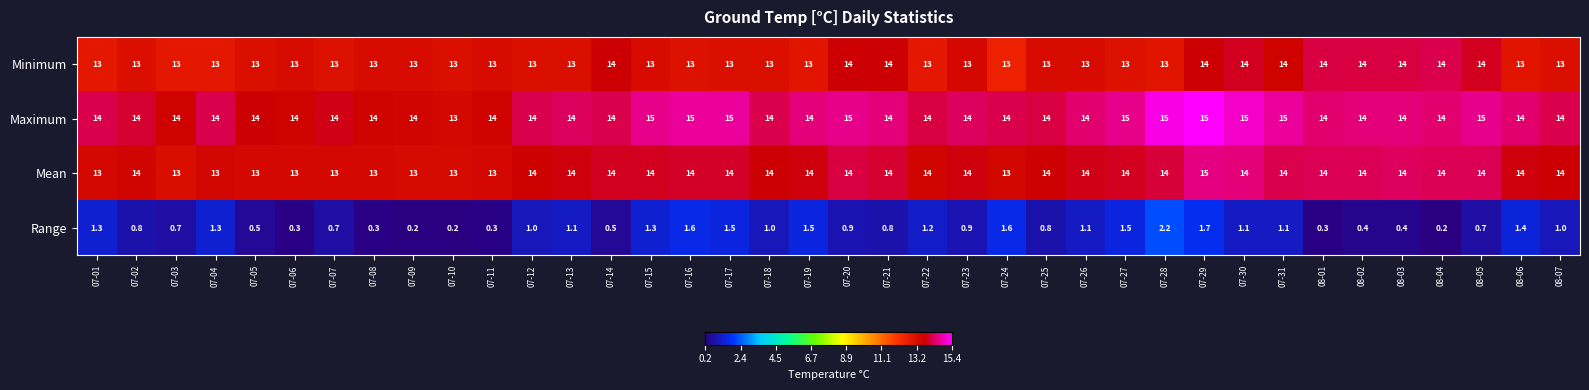

Which series changed the most between 07-05 and 07-22?

Mean